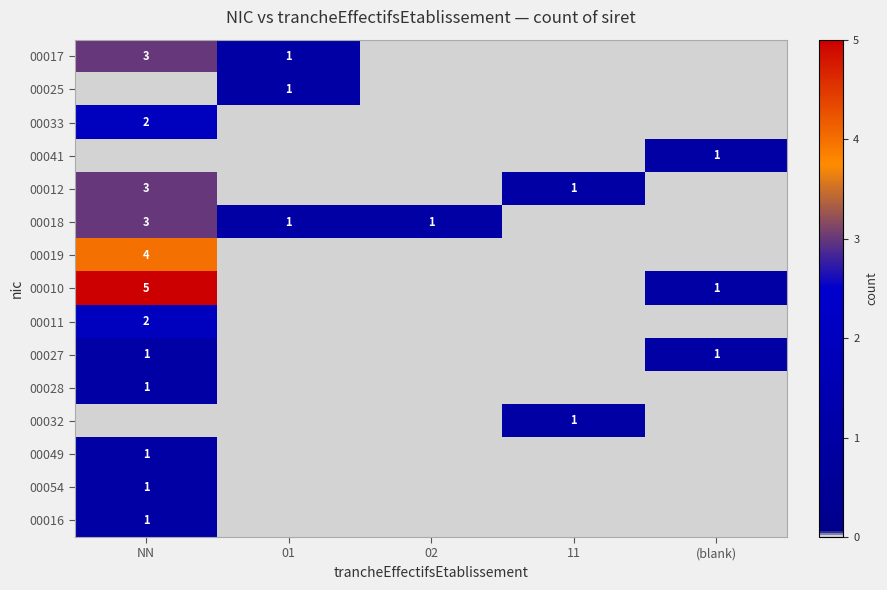

Count the number of data series in this chart.

15